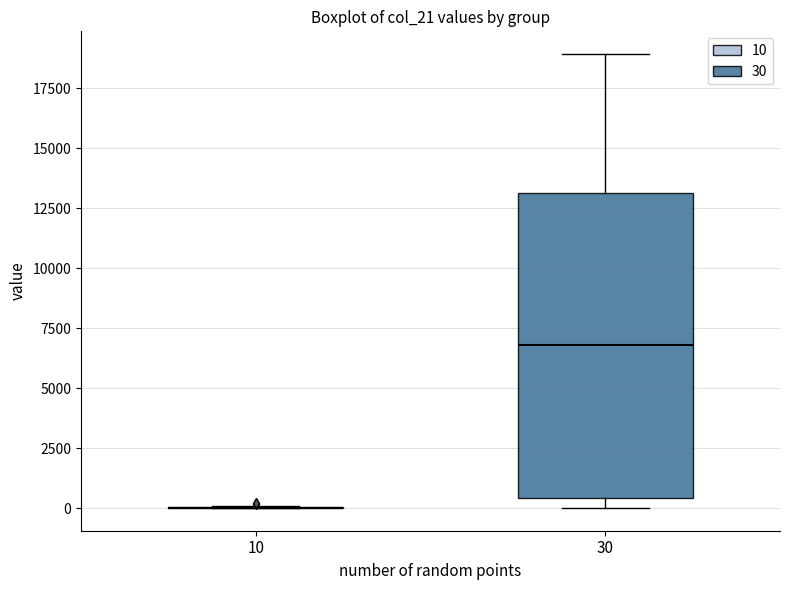

Reading left to right, read every box against the y-axis: the position of its median line, the range the box covers, and the ends of its whiskers. The values are not printed on the chart, so give them approximately, as read against the axis.

10: box collapsed to a line at 0, whiskers 0 to 0
30: median 7000, box 500 to 13000, whiskers 0 to 19000